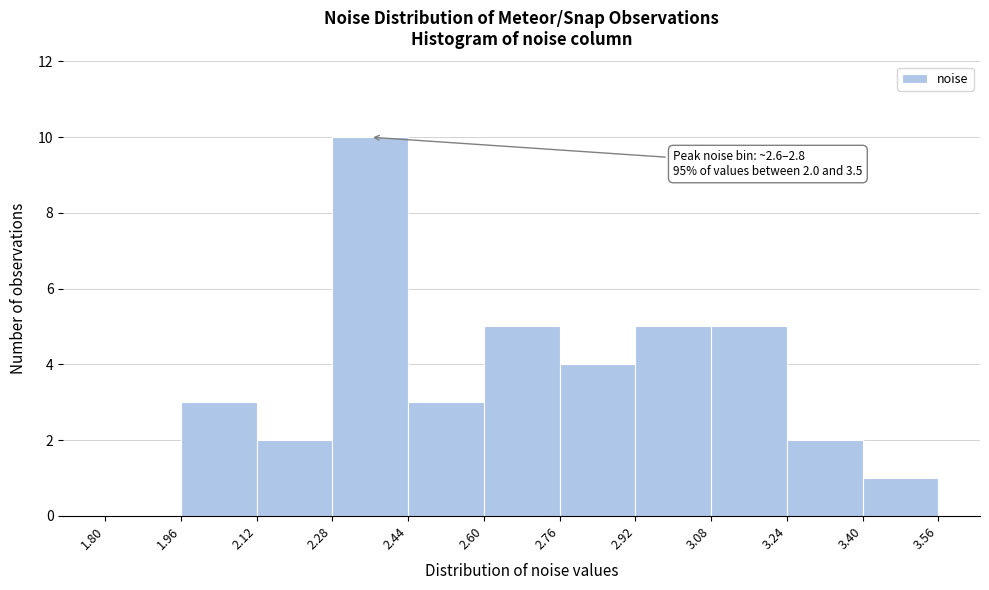

Which range on the x-axis has the tallest bar?

2.28 to 2.44